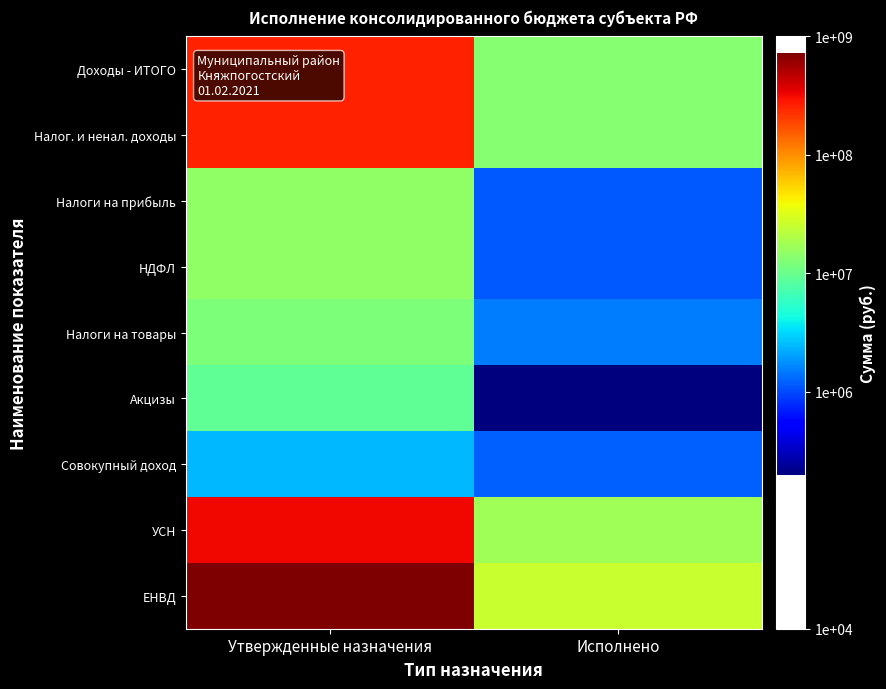

Reading left to right, list all the values displayed in this chart.

Доходы - ИТОГО: Утвержденные назначения=261128530.0	Исполнено=13373997.8
Налог. и ненал. доходы: Утвержденные назначения=261128530.0	Исполнено=13373997.8
Налоги на прибыль: Утвержденные назначения=14904550.0	Исполнено=1141759.9
НДФЛ: Утвержденные назначения=14904550.0	Исполнено=1141759.9
Налоги на товары: Утвержденные назначения=12135000.0	Исполнено=1497069.9
Акцизы: Утвержденные назначения=9090000.0	Исполнено=197111.8
Совокупный доход: Утвержденные назначения=2450000.0	Исполнено=1227789.9
УСН: Утвержденные назначения=318609836.4	Исполнено=17604728.6
ЕНВД: Утвержденные назначения=730196978.2	Исполнено=25870212.4